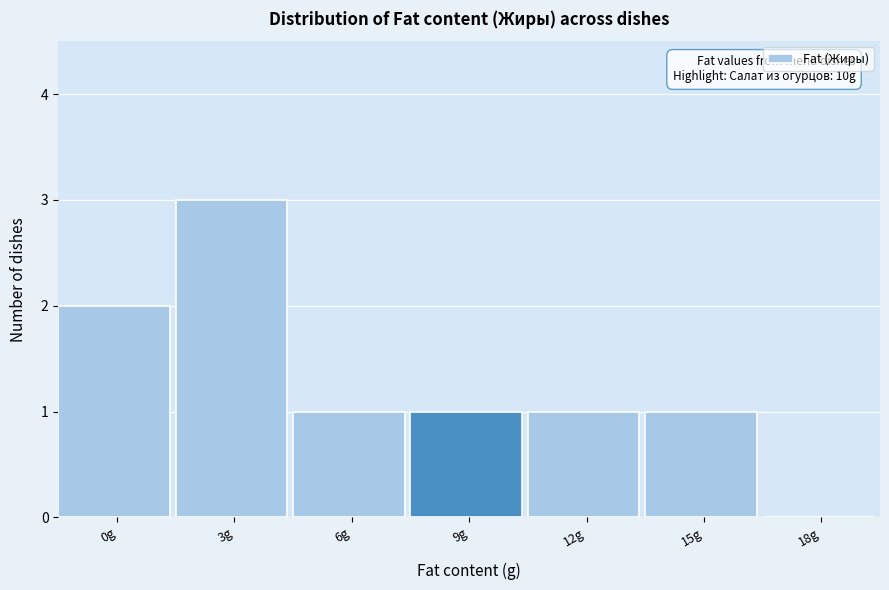

Reading right to left, list all the values displayed in this chart.

18g=0	15g=1	12g=1	9g=1	6g=1	3g=3	0g=2